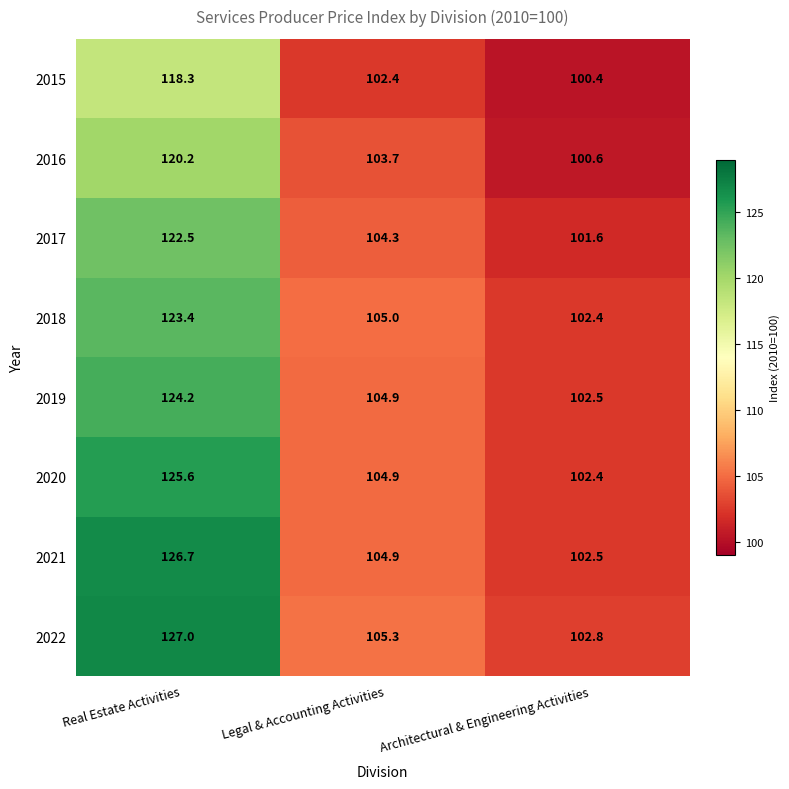

What is the spread (max minus min) of values at Legal & Accounting Activities?

2.9